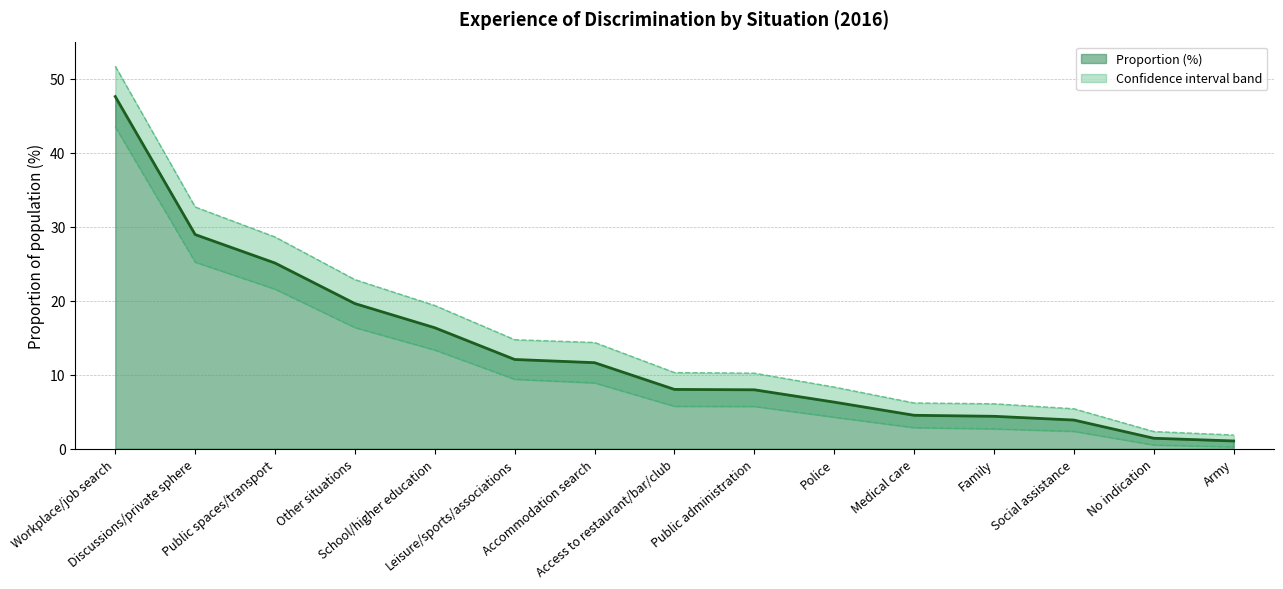

Is it true that the value at Public administration is 1.6?

False